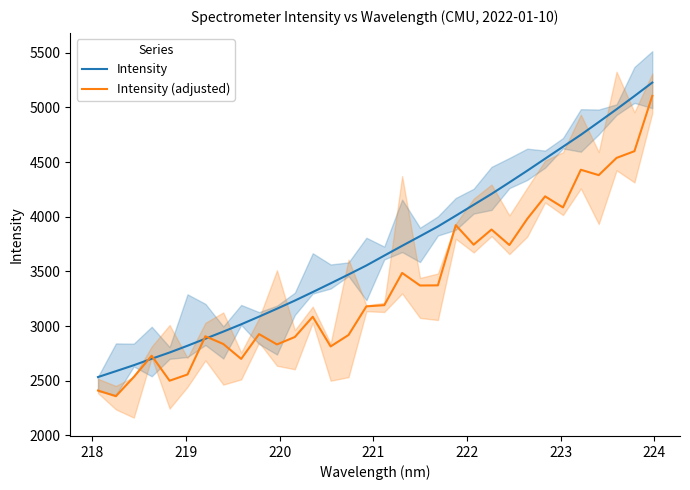

What is the highest value of the Intensity series?

5227.8